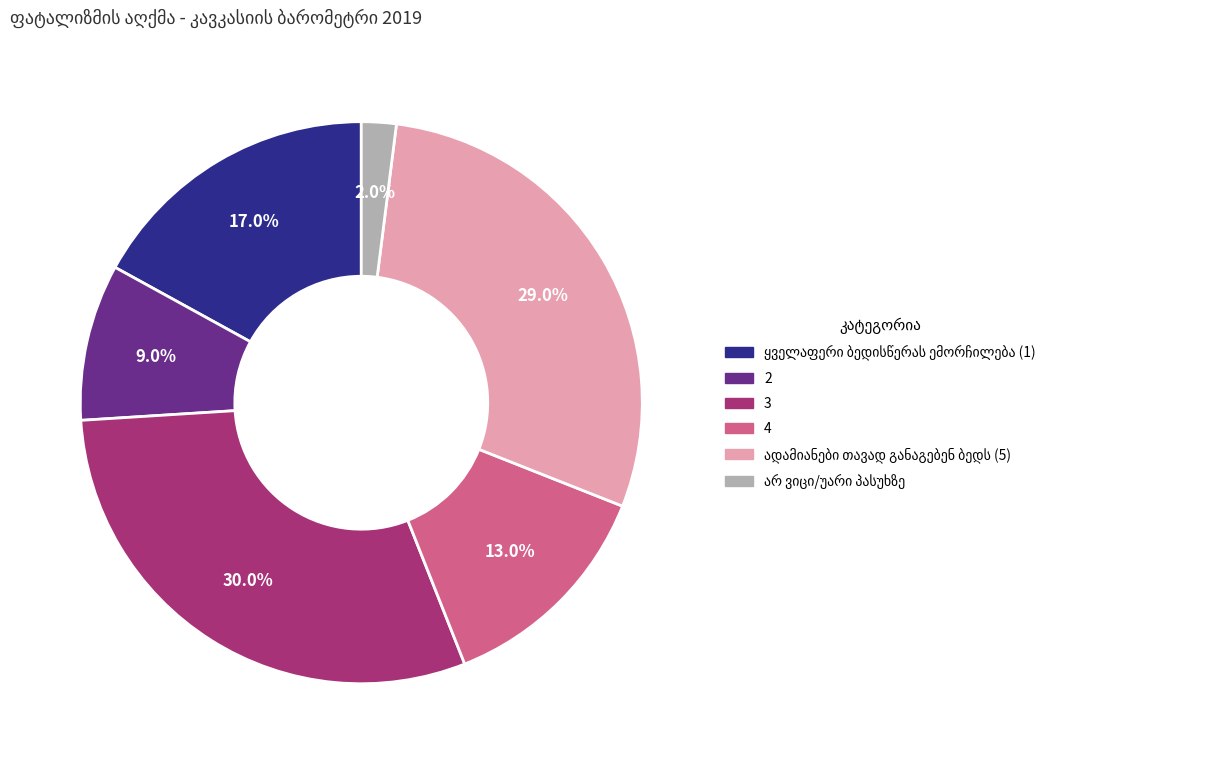

What is the largest slice in the pie chart?

3